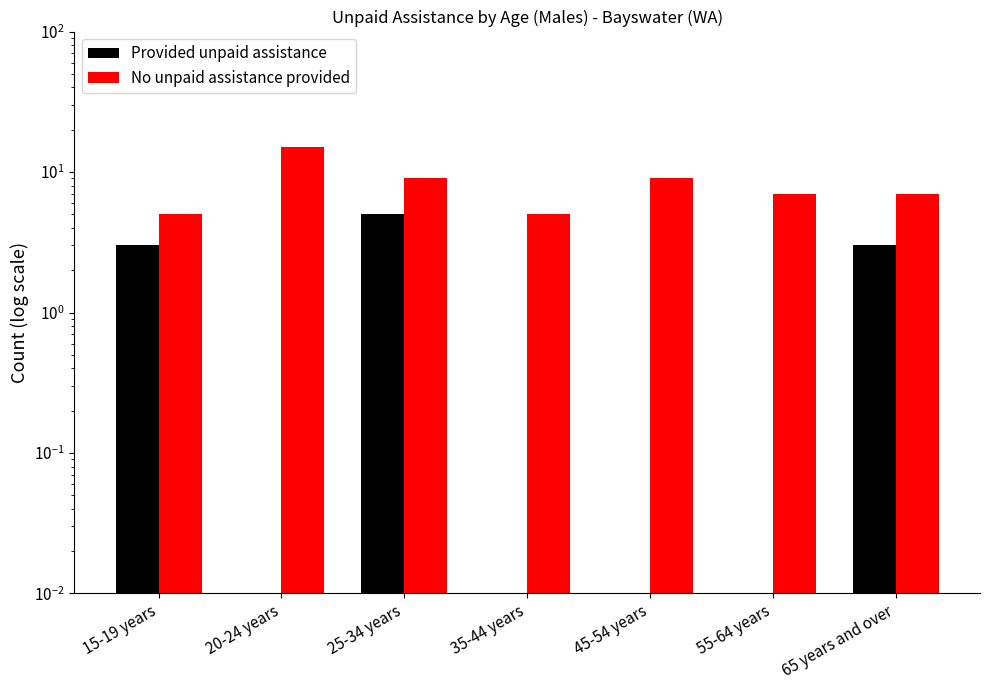

Which series has the widest spread of values?

No unpaid assistance provided